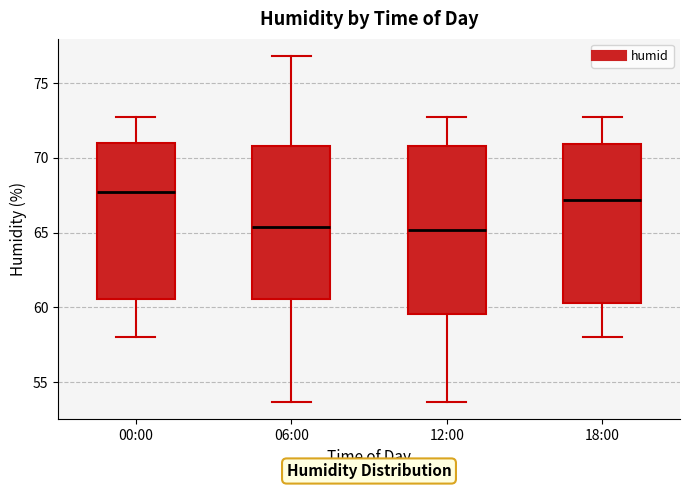

Where does the median line of the box for 18:00 sit on the y-axis? The values are not printed on the chart, so give them approximately, as read against the axis.

67.0